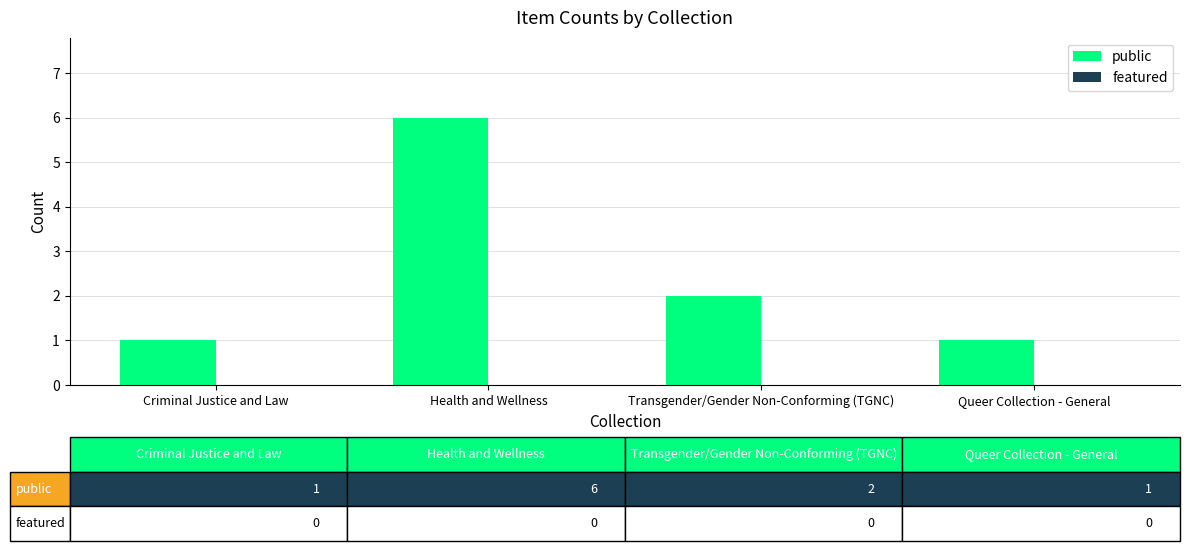

Reading left to right, what are all the values shown in this chart?

1	6	2	1